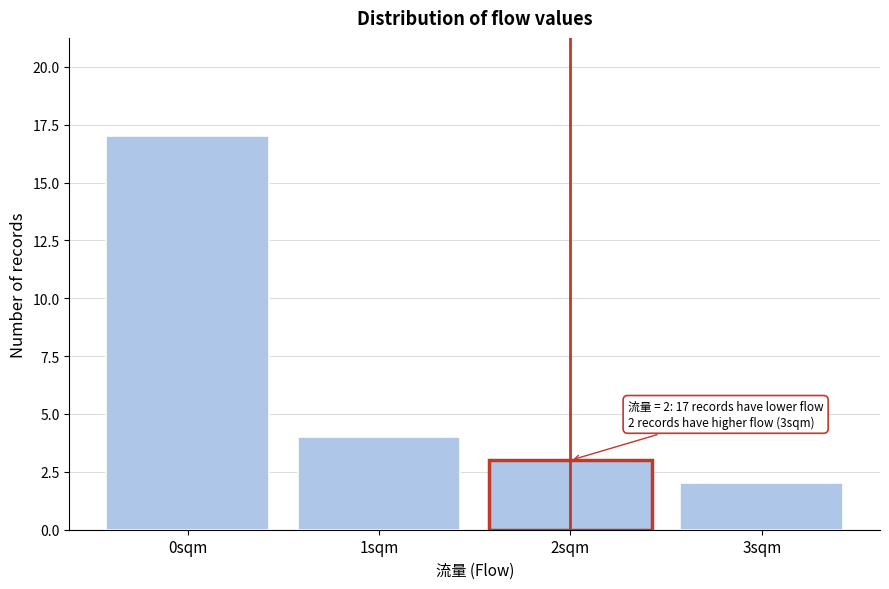

Which range on the x-axis has the tallest bar?

-0.5 to 0.5